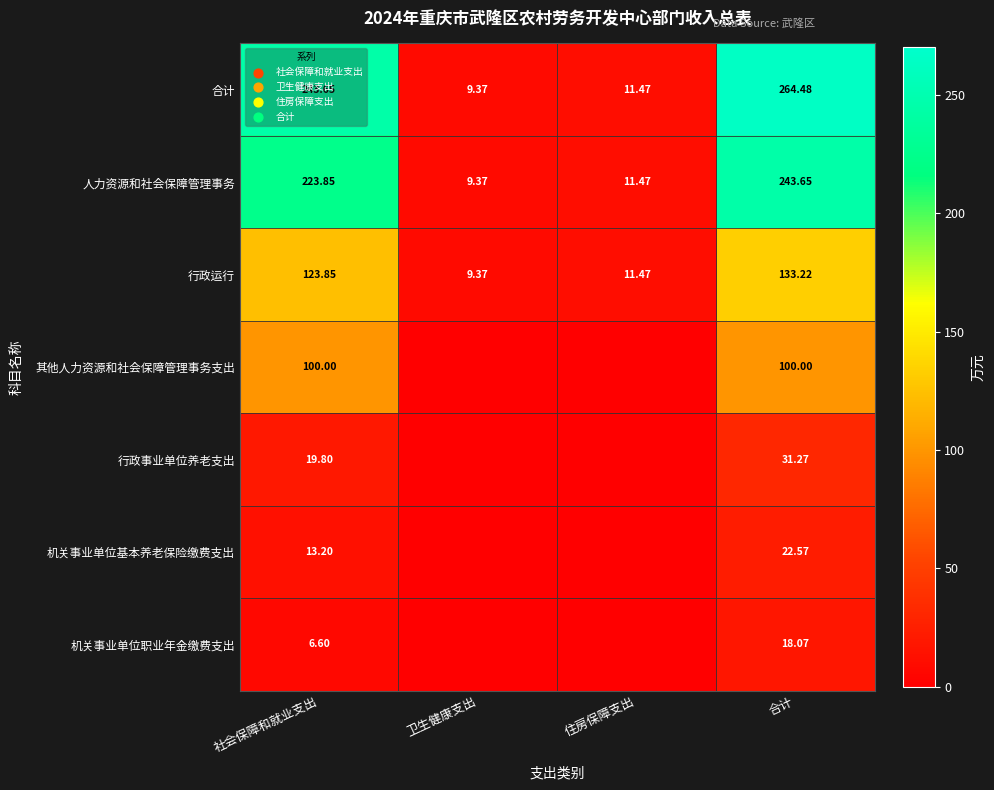

At 合计, list the series in order from largest to smallest.

合计, 人力资源和社会保障管理事务, 行政运行, 其他人力资源和社会保障管理事务支出, 行政事业单位养老支出, 机关事业单位基本养老保险缴费支出, 机关事业单位职业年金缴费支出